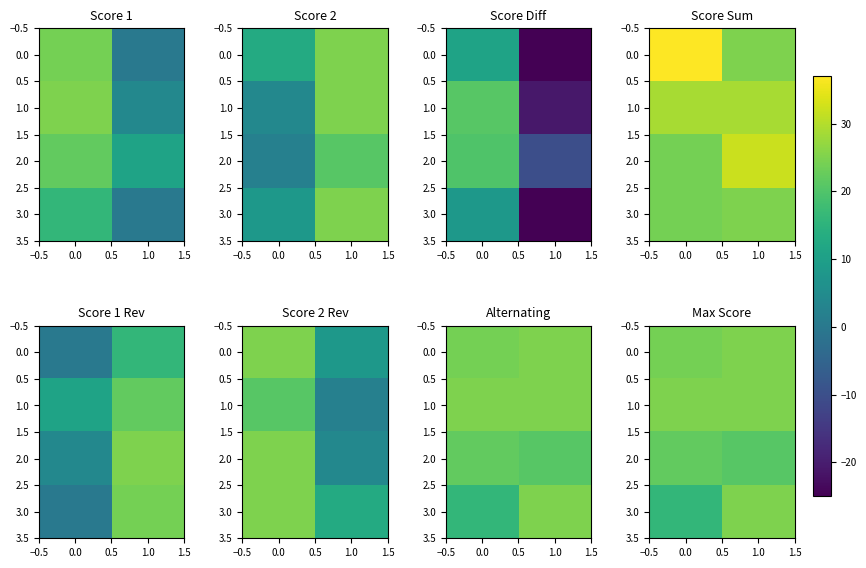

How many values in the 0.0 series are below 25?

1